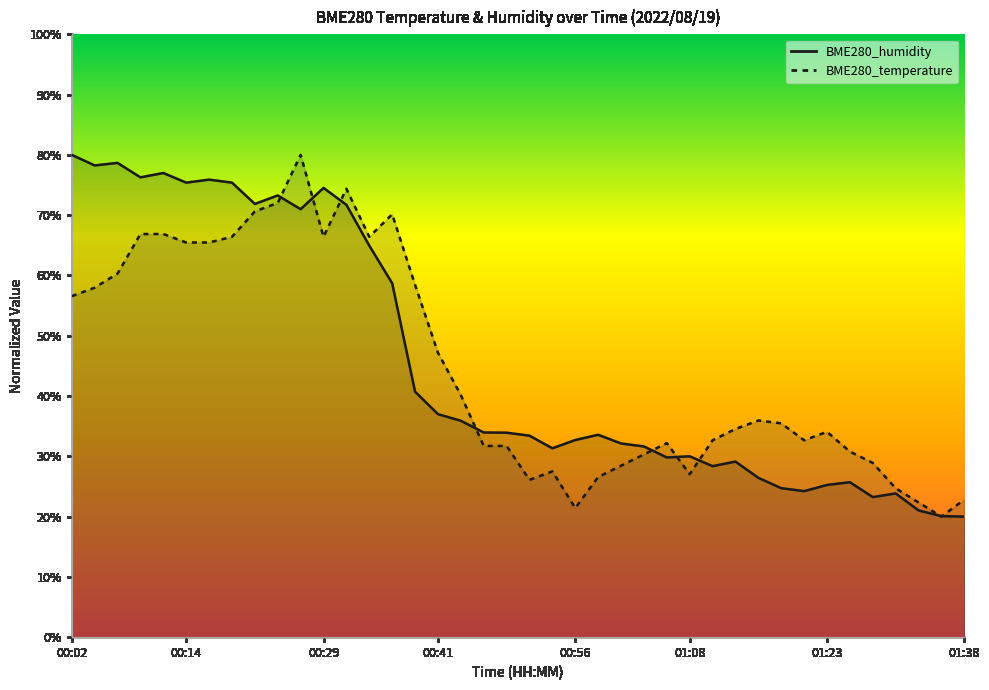

What are all the series names shown in the legend?

BME280_temperature, BME280_humidity